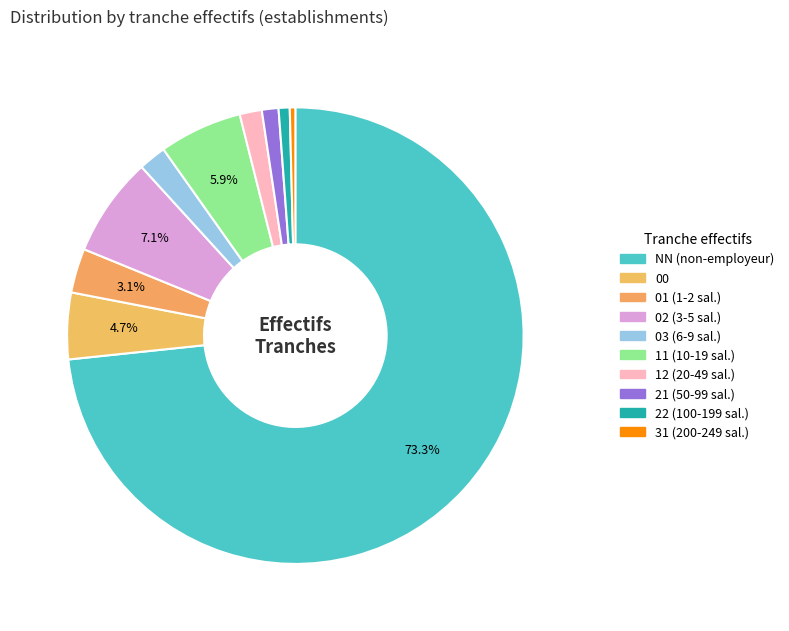

Is there any slice that represents more than half of the pie?

Yes